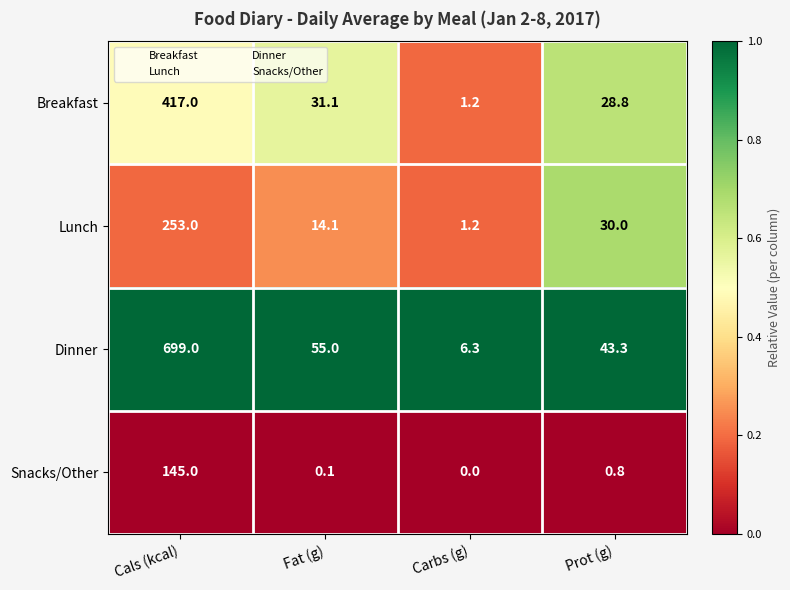

What is the total value across all series at Cals (kcal)?

1514.0